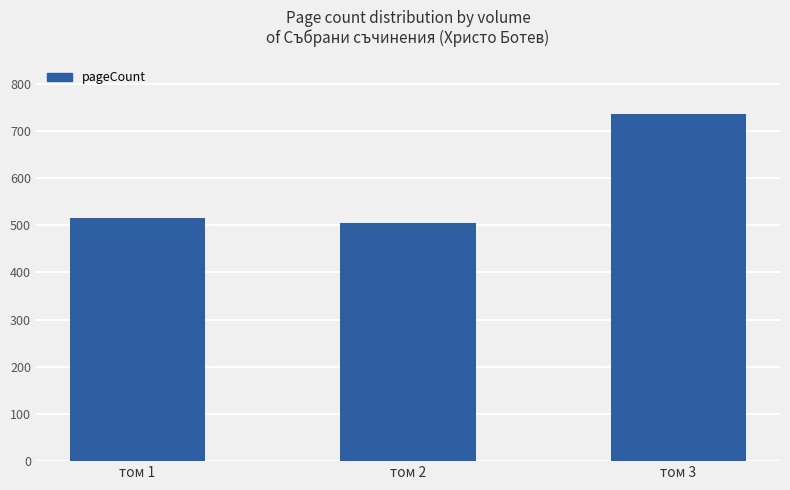

Reading left to right, extract all data points from this chart.

516	504	736